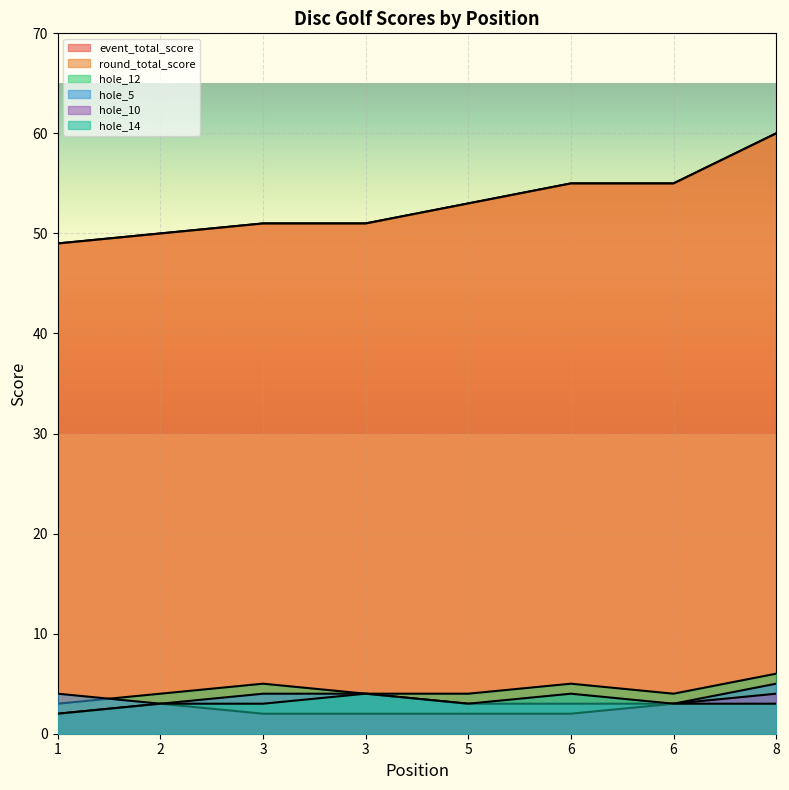

True or false: event_total_score and hole_5 cross at least once.

False